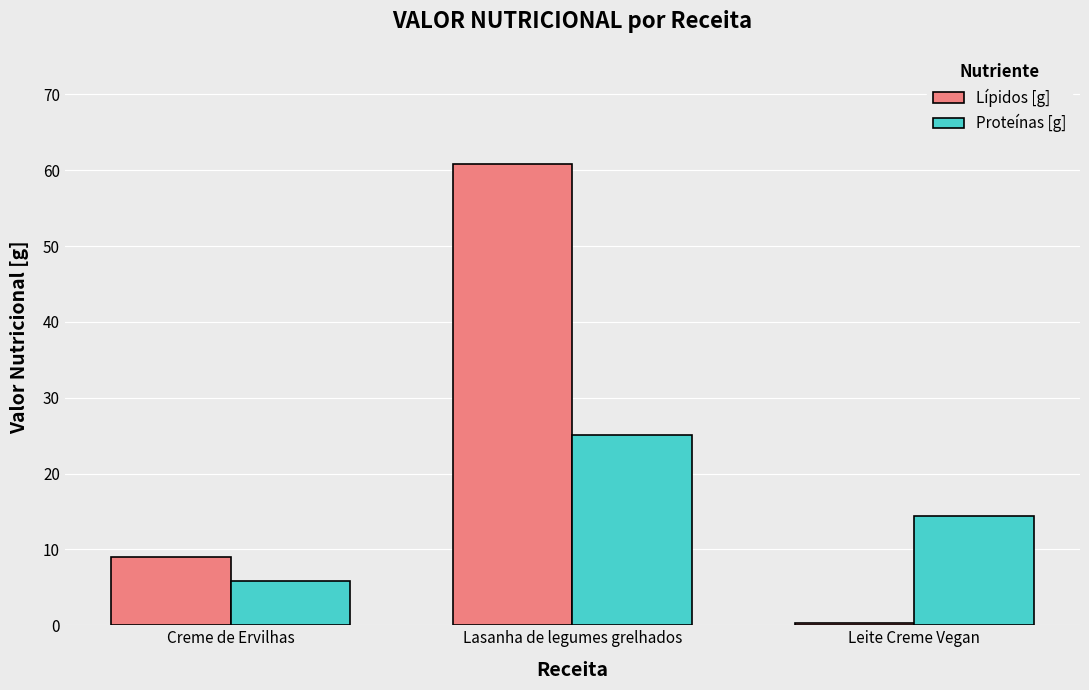

What is the value of the Lípidos [g] bar at the 3rd from the left?

0.2